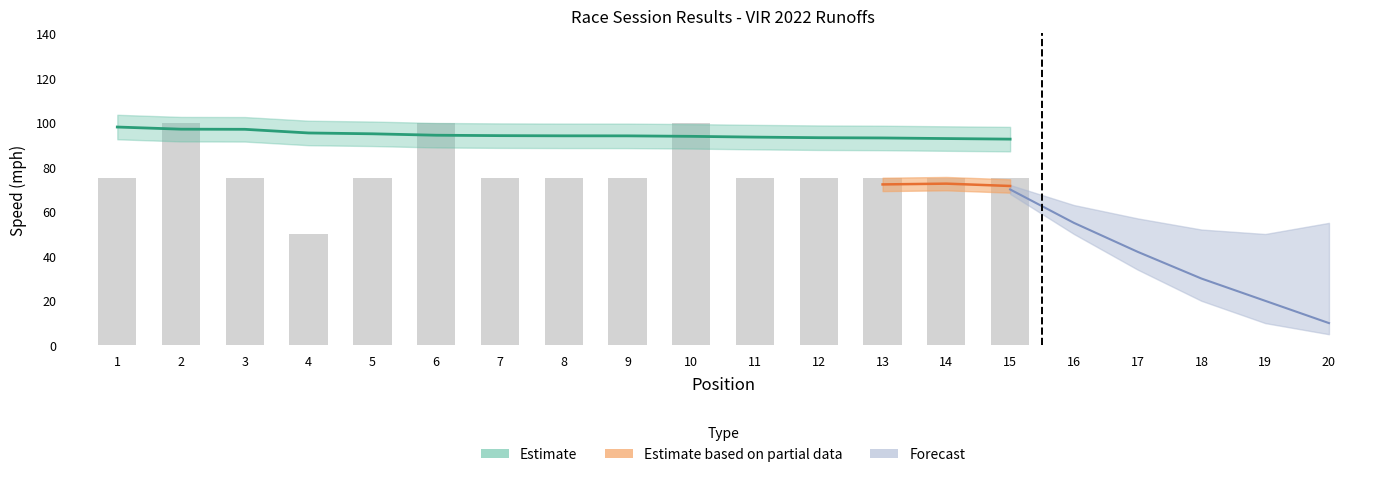

What is the sum of the values at 10 and 8?

175